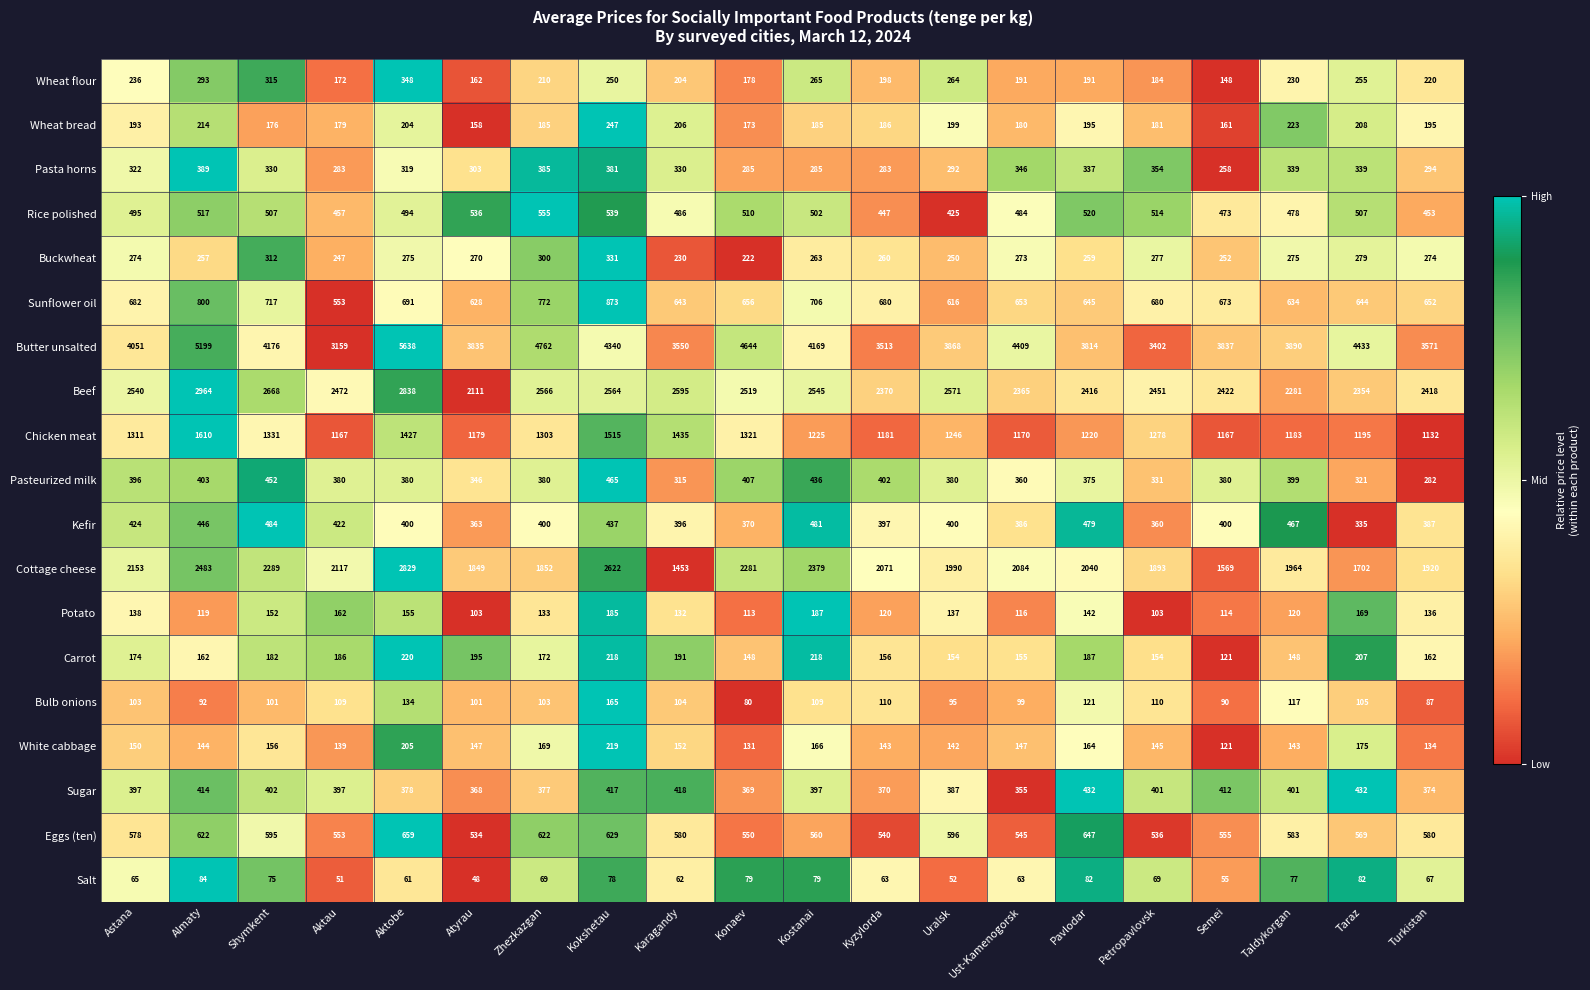

What is the average value of the Eggs (ten) series?

582